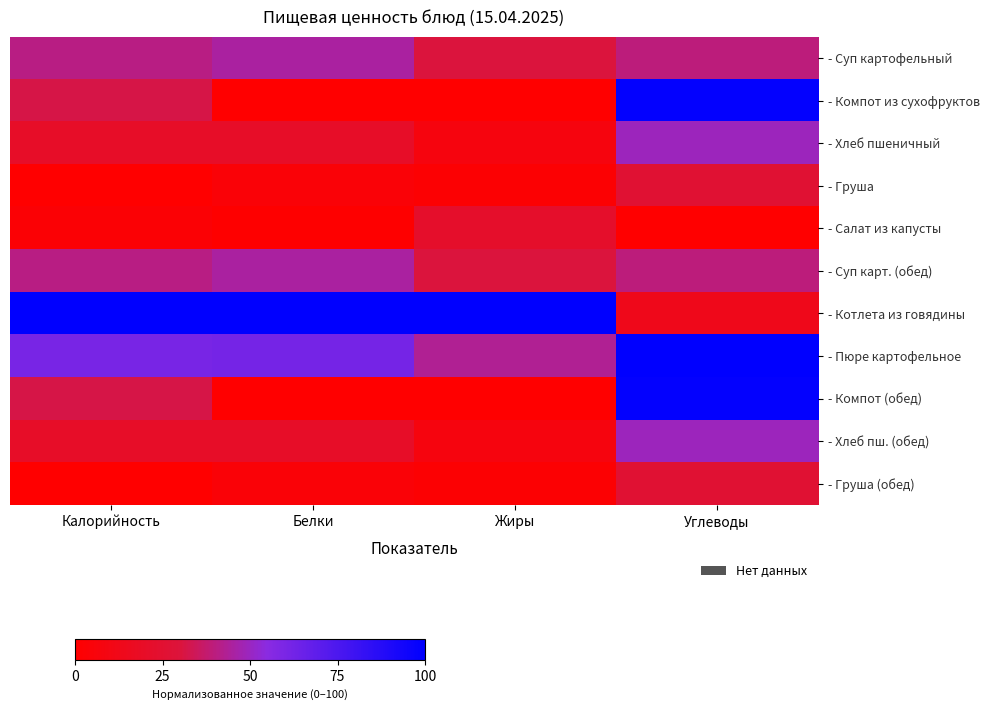

At how many categories does at least one series exceed 62?

4